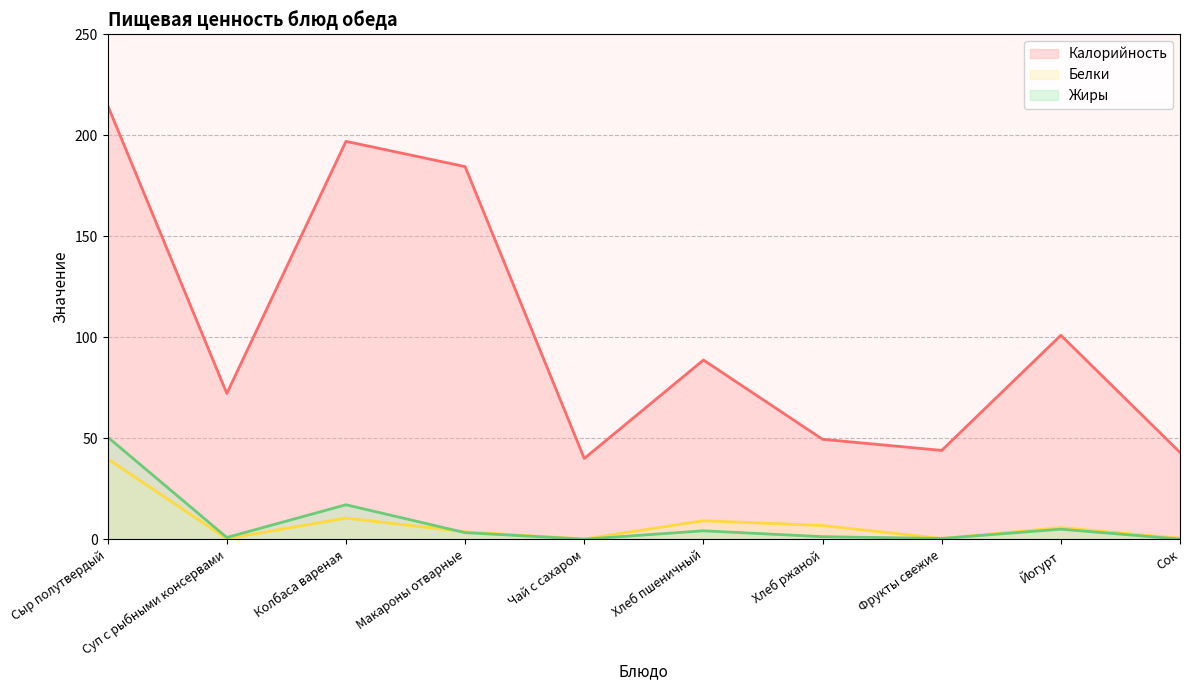

What is the minimum value shown in the chart?

0.1